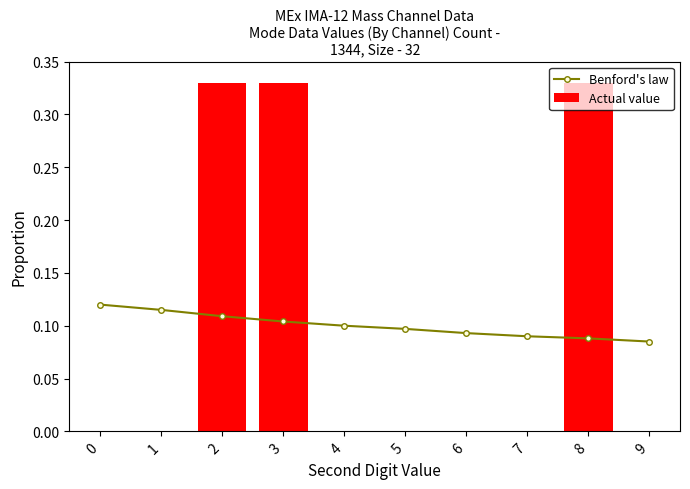

What is the minimum value for Benford's law?

0.1